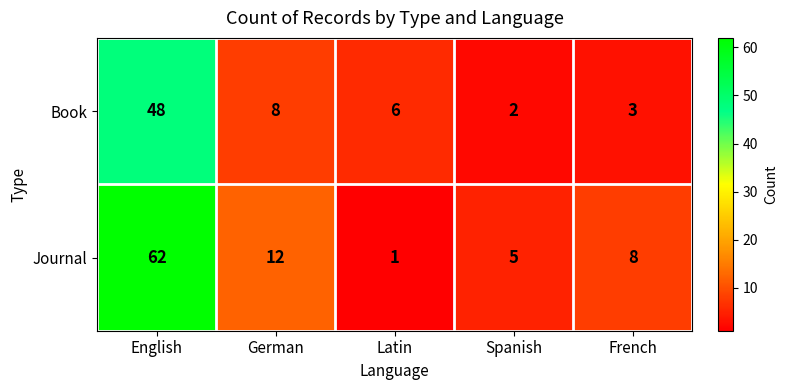

What is the difference between the highest and lowest values at Latin?

5